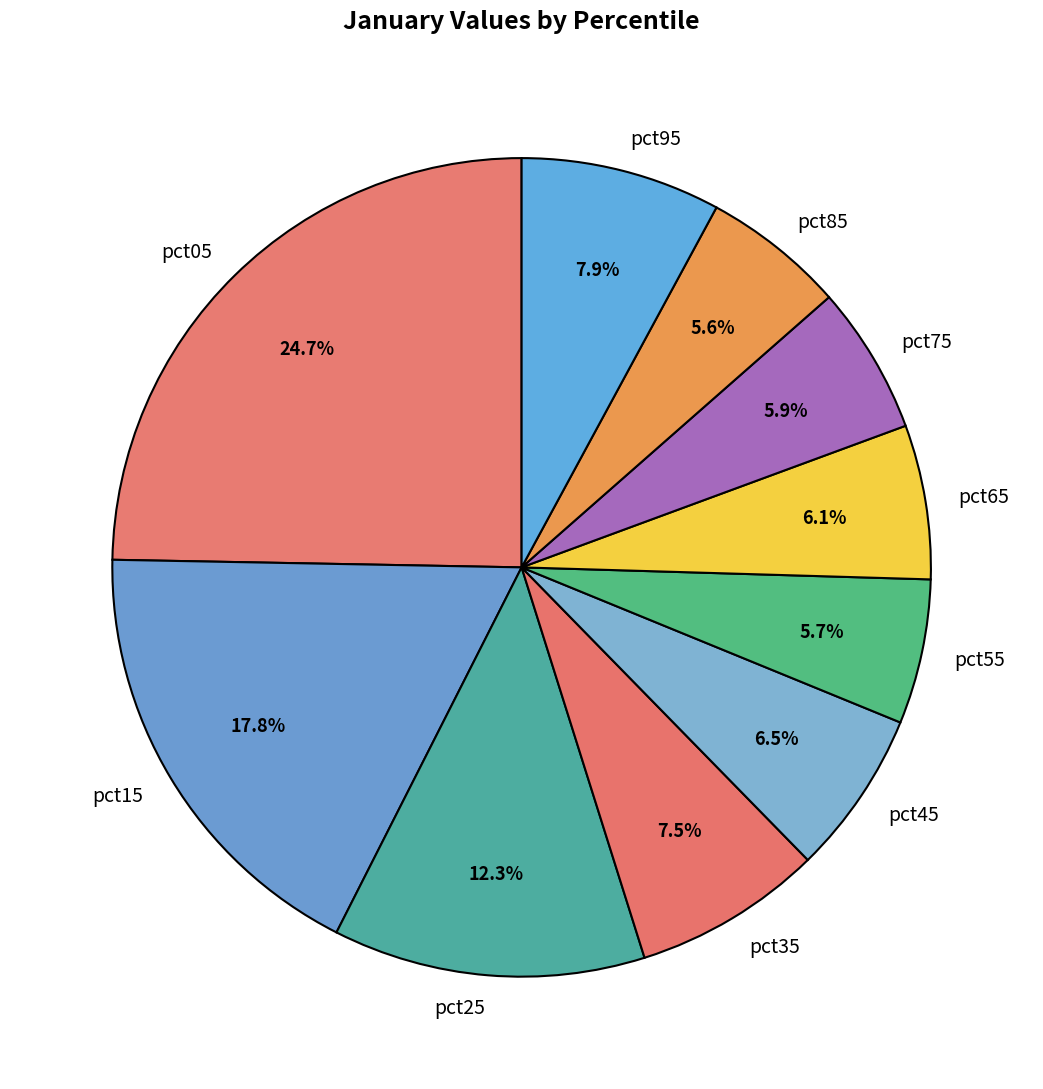

Is it true that pct75 is 6% of the pie?

True